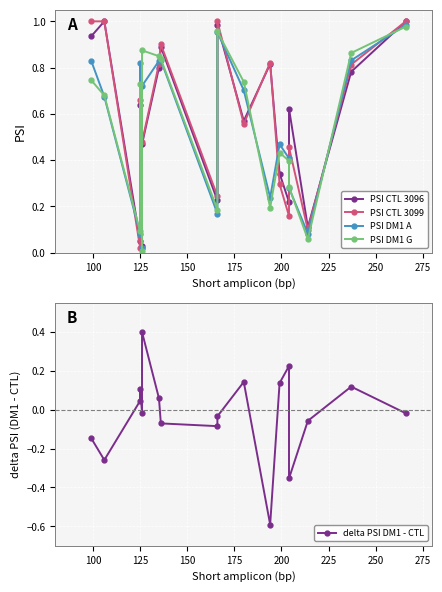

What is the approximate value of PSI CTL 3096 at 125?

0.1